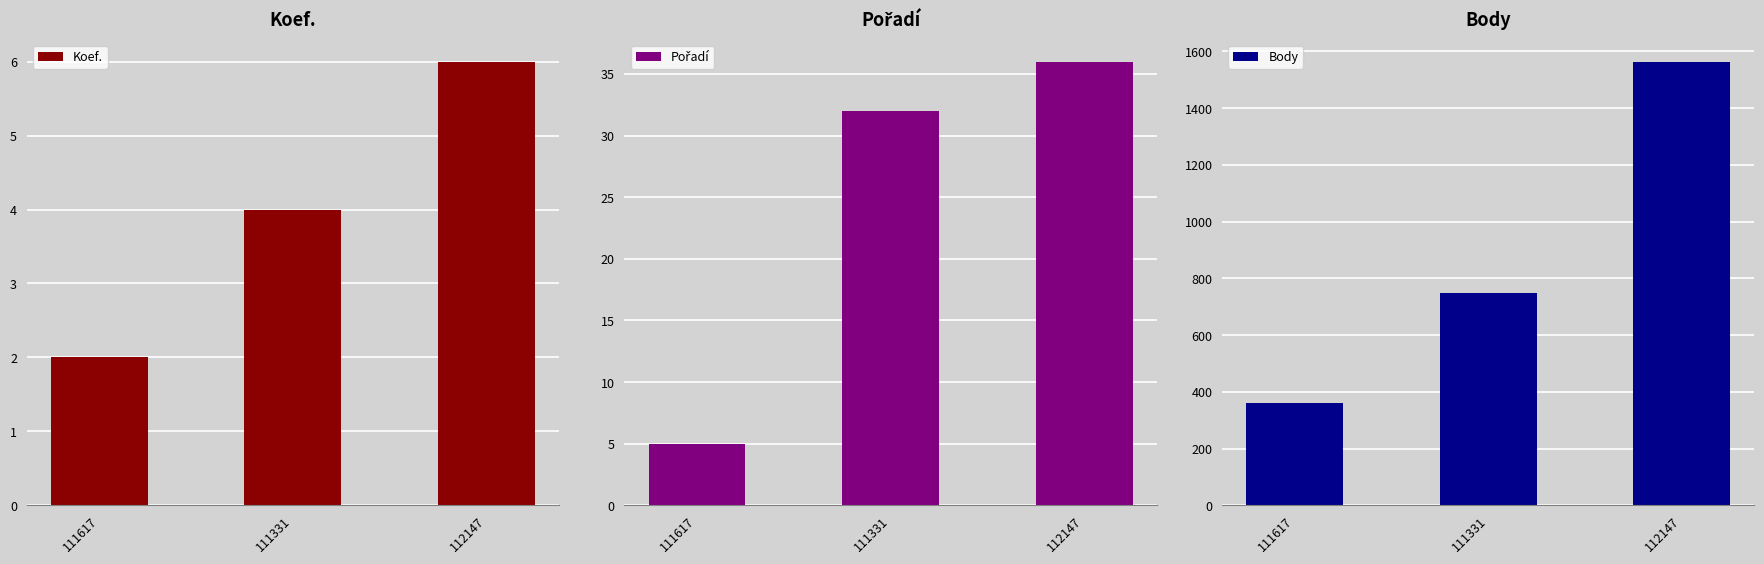

What position from the left is 111331?

2